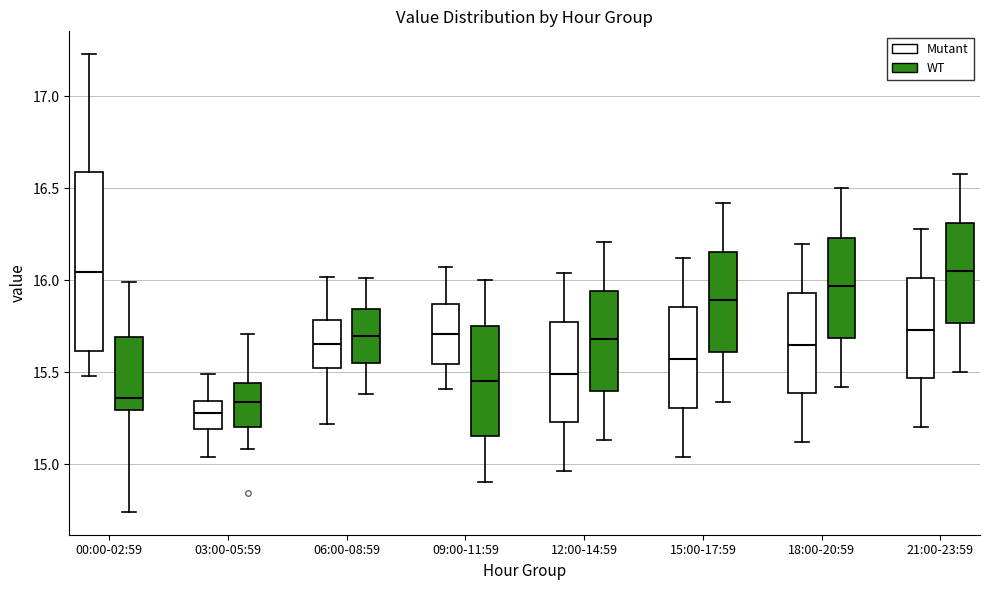

Which box is the tallest, from its lower edge to its upper edge?

00:00-02:59 (Mutant)